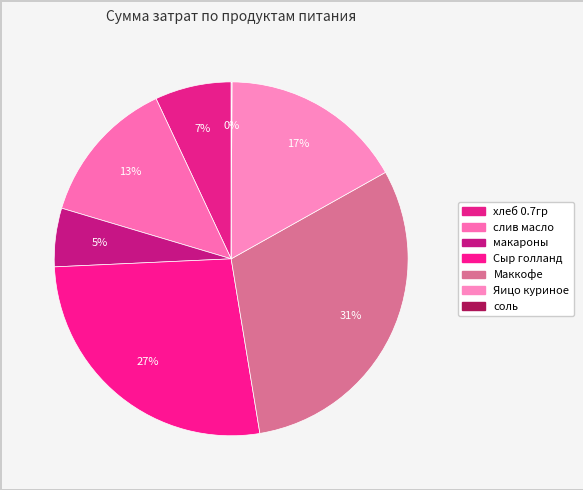

What is the total percentage of макароны and соль?

5.4%